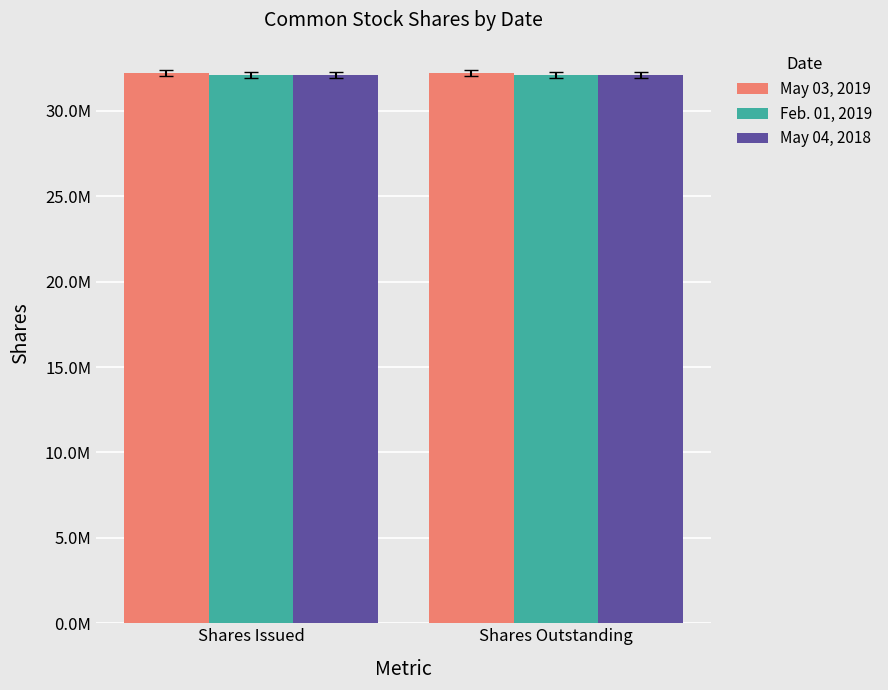

Which series has the largest range (max minus min)?

May 03, 2019